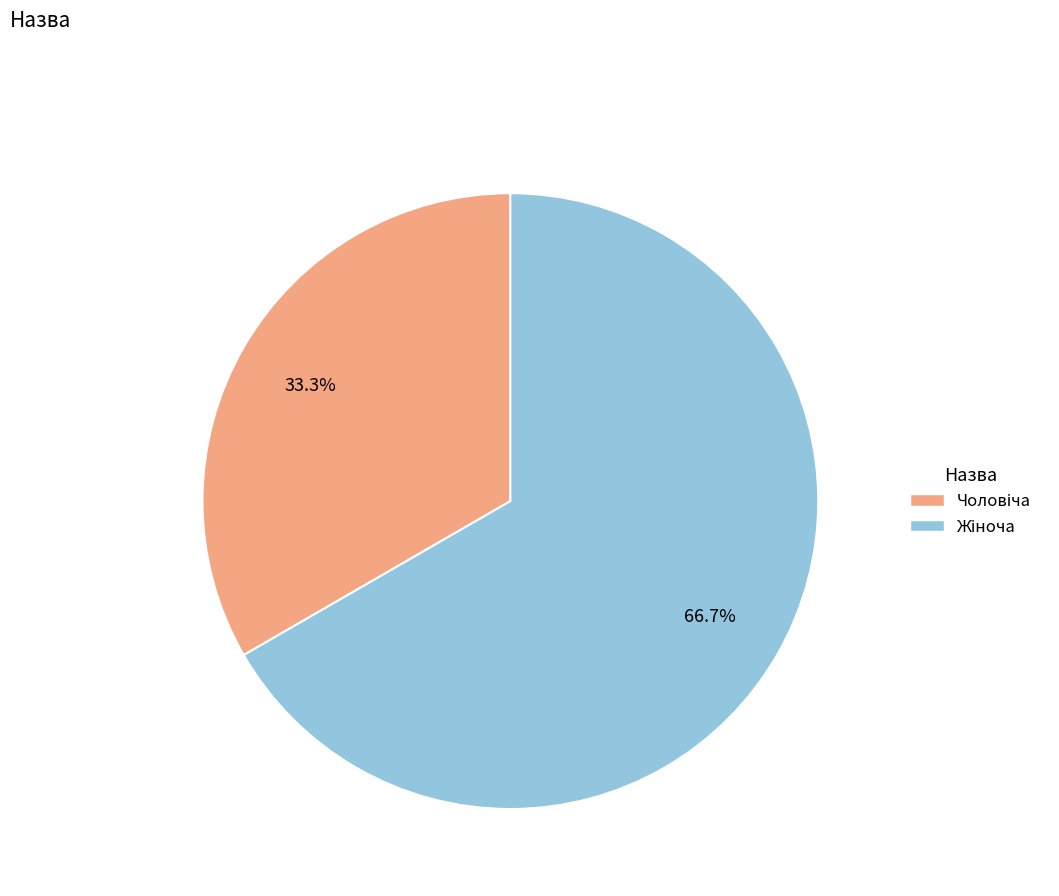

Does any single category account for the majority?

Yes